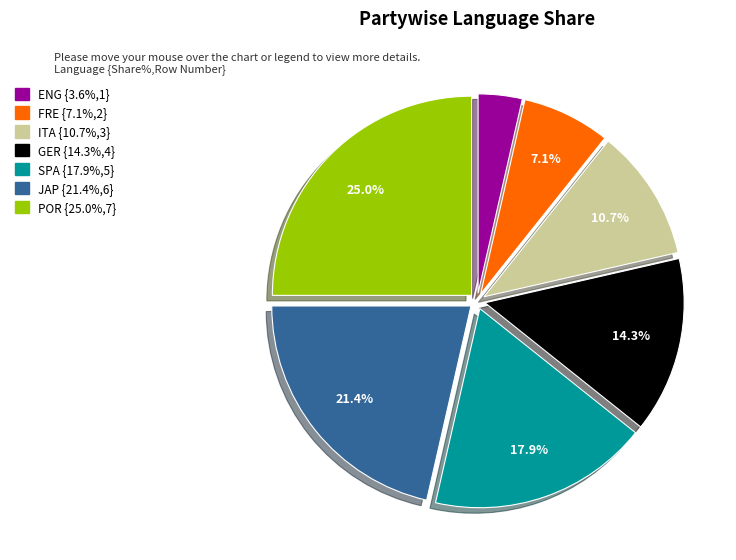

How many slices are in this pie chart?

7